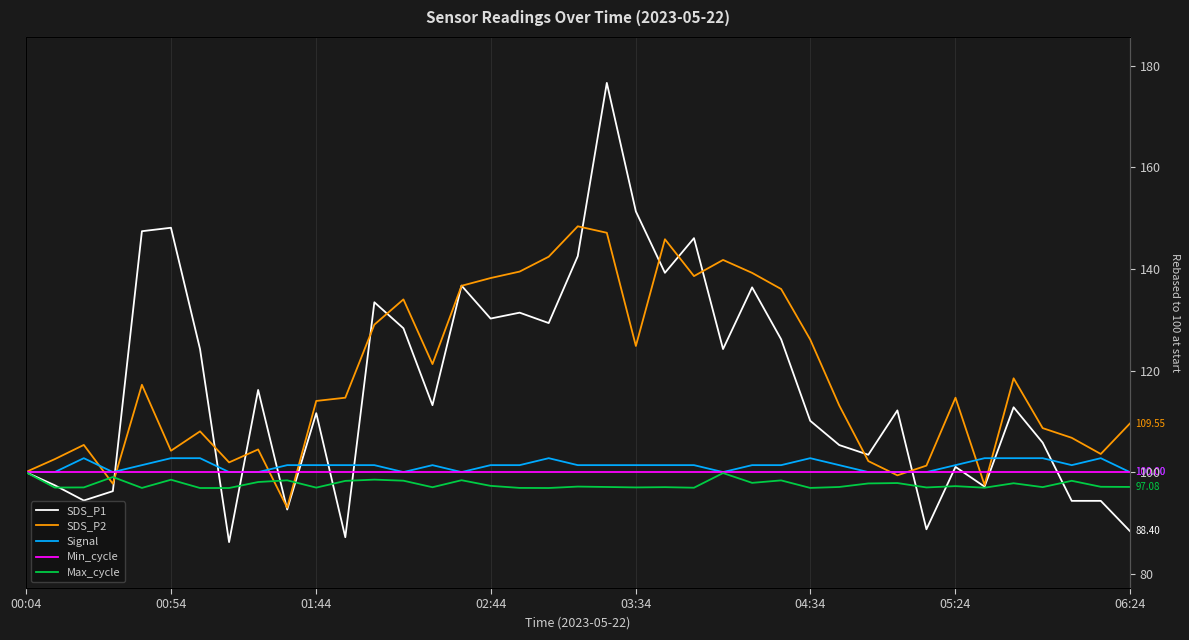

True or false: Signal and Min_cycle cross at least once.

False